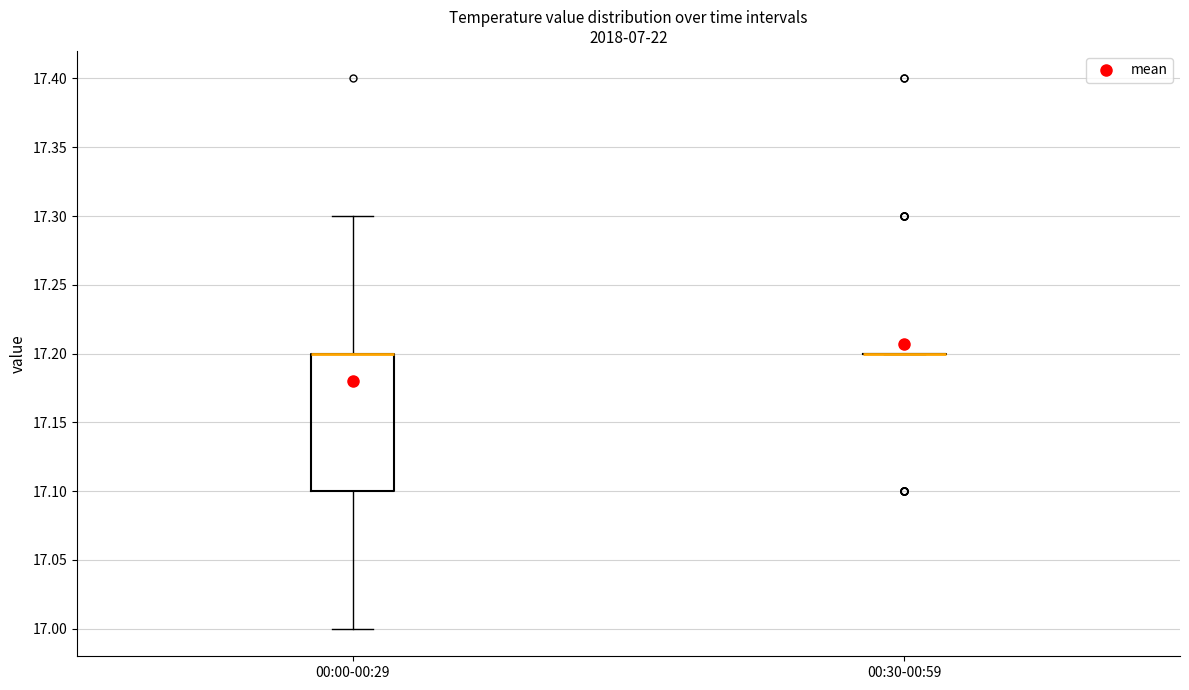

Reading left to right, read every box against the y-axis: the position of its median line, the range the box covers, and the ends of its whiskers. The values are not printed on the chart, so give them approximately, as read against the axis.

00:00-00:29: median 17.2 (drawn on the box's upper edge), box 17.1 to 17.2, whiskers 17.0 to 17.3
00:30-00:59: box collapsed to a line at 17.2, whiskers 17.2 to 17.2